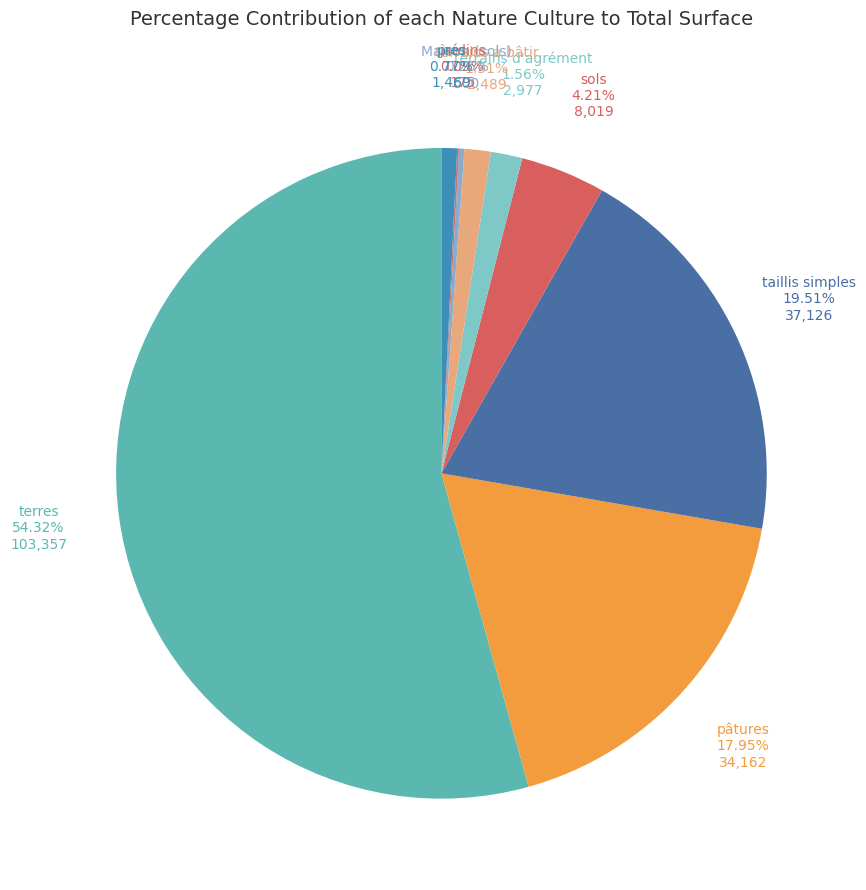

Which slice represents more than half of the pie?

terres